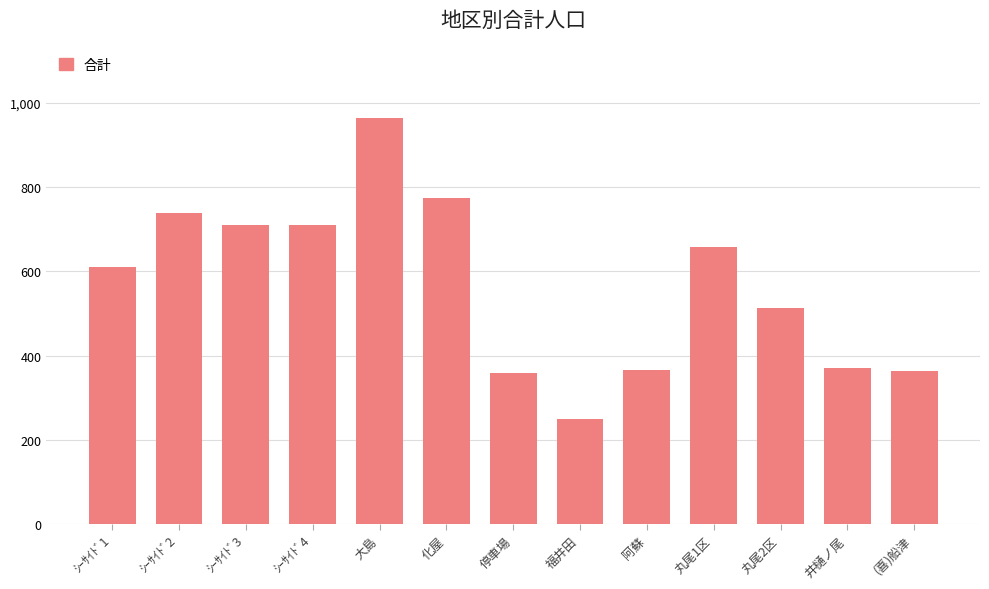

What is the difference between the second highest and second lowest values?

414